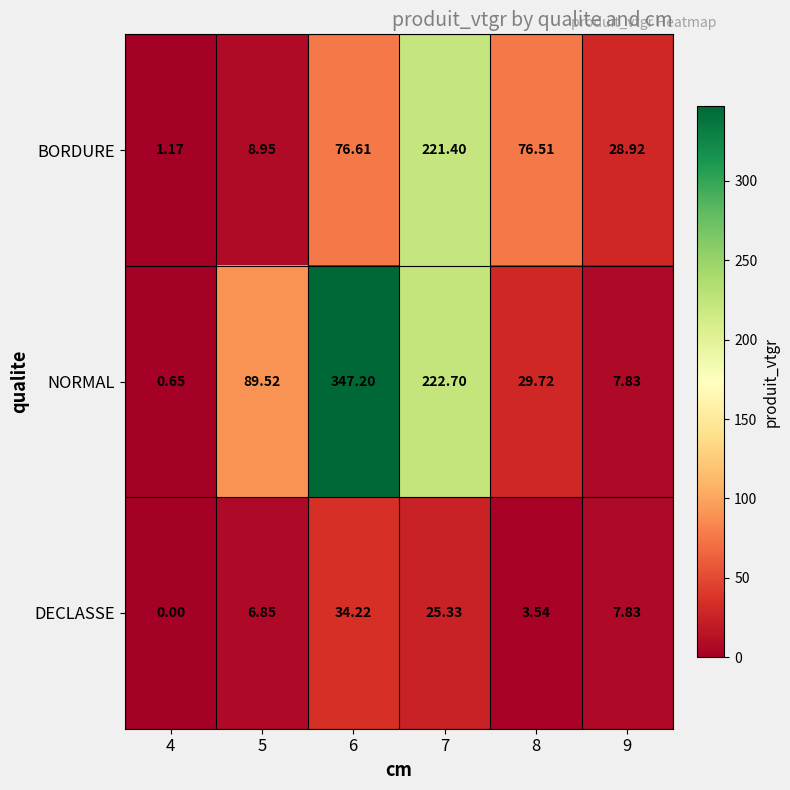

At 4, list the series in order from largest to smallest.

BORDURE, NORMAL, DECLASSE